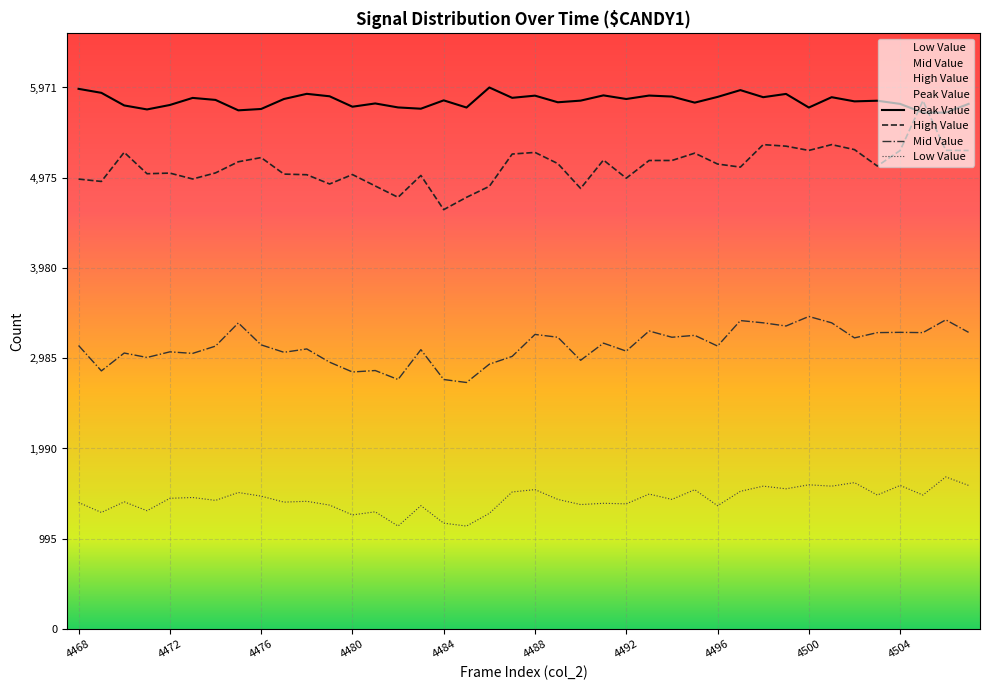

Which category has the highest value across all series?

4486